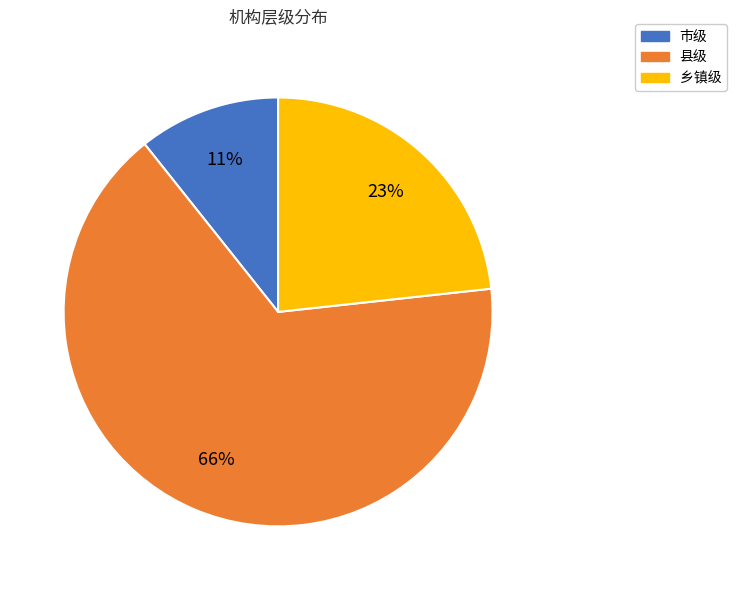

Does any single category account for the majority?

Yes